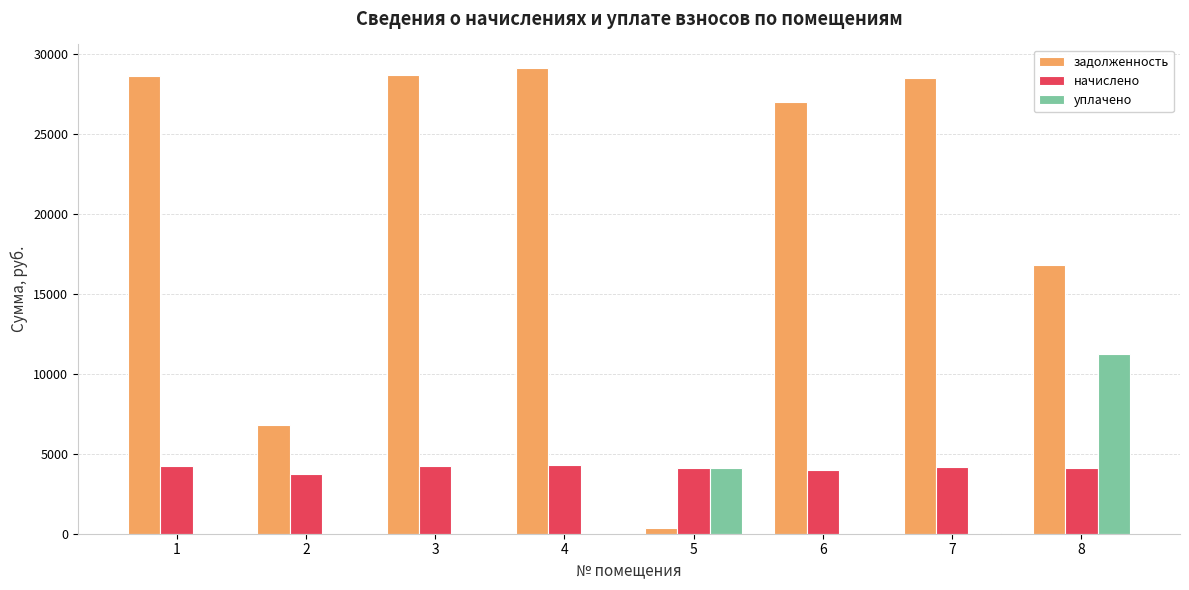

What is the total value across all series at 3?

32859.3